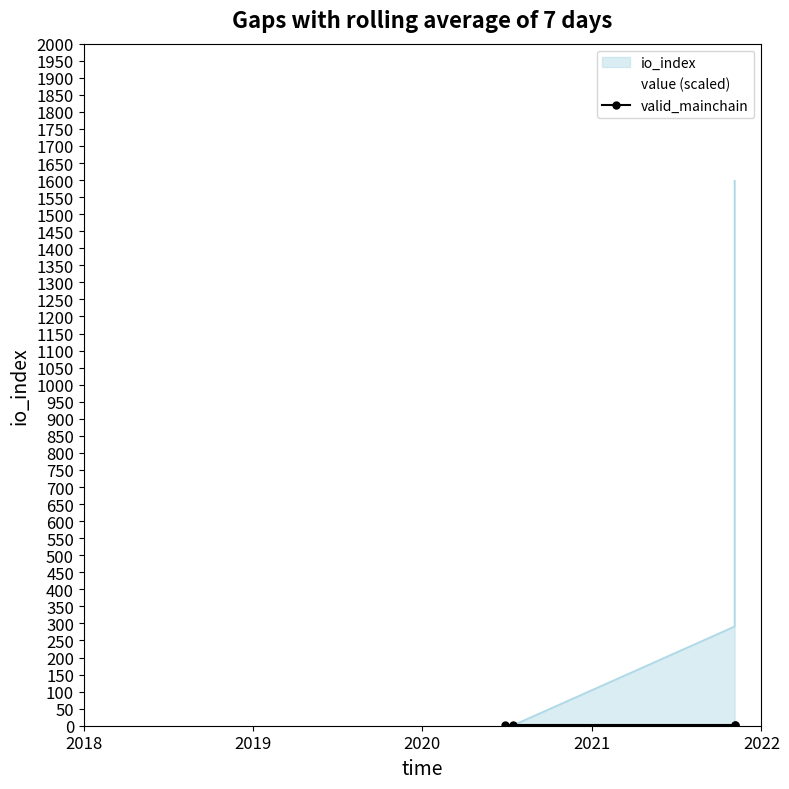

How many series are shown in this chart?

3